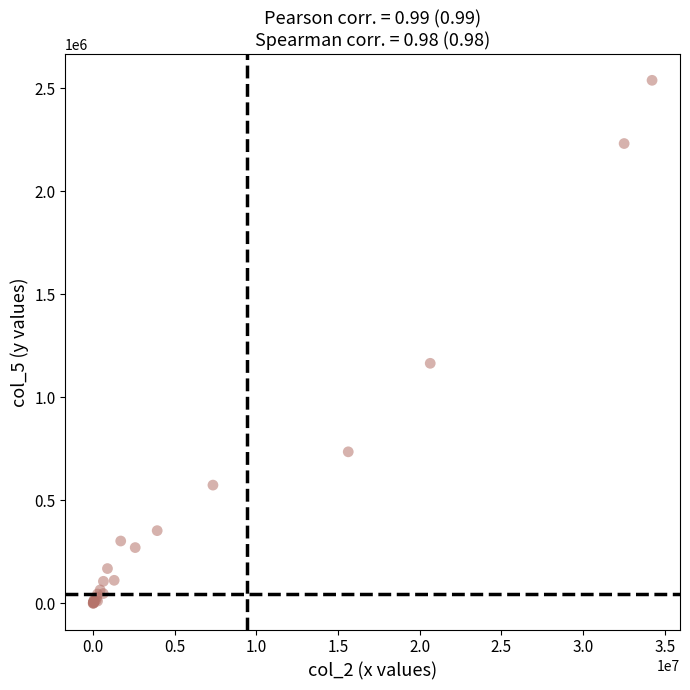

What Y value in the scatter plot is closest to 1269086?

1164946